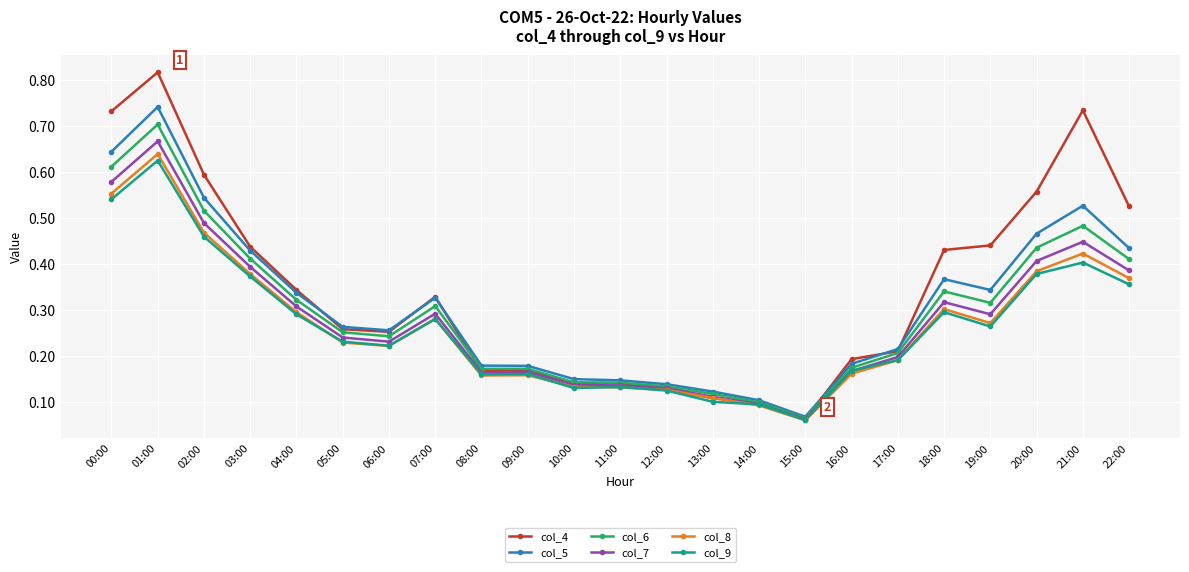

The value of col_9 at 22:00 is 0.5. True or false?

False